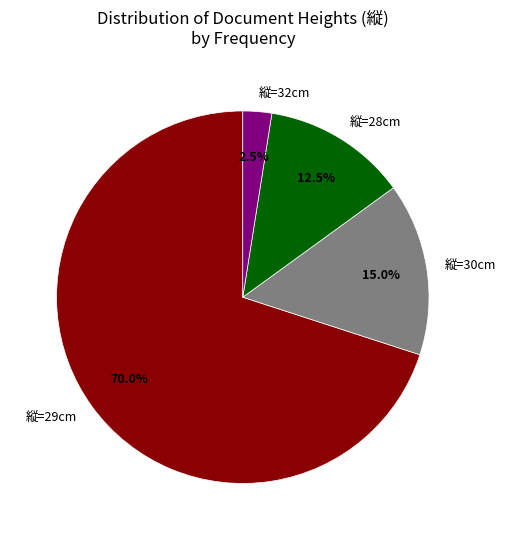

Which category has the smallest portion of the pie?

縦=32cm